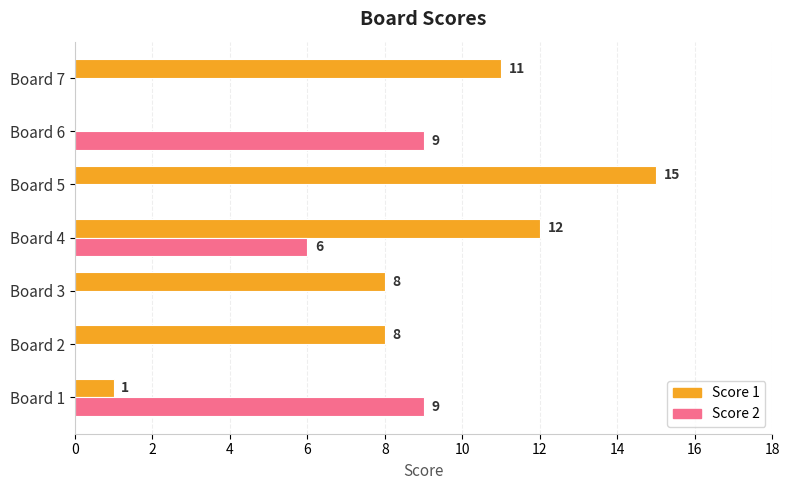

Is it true that Score 1 equals 11 at Board 7?

True